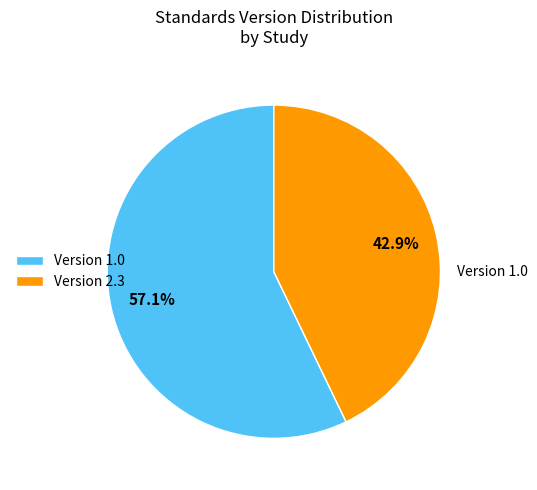

Which has a higher value, Version 1.0 or Version 2.3?

Version 1.0